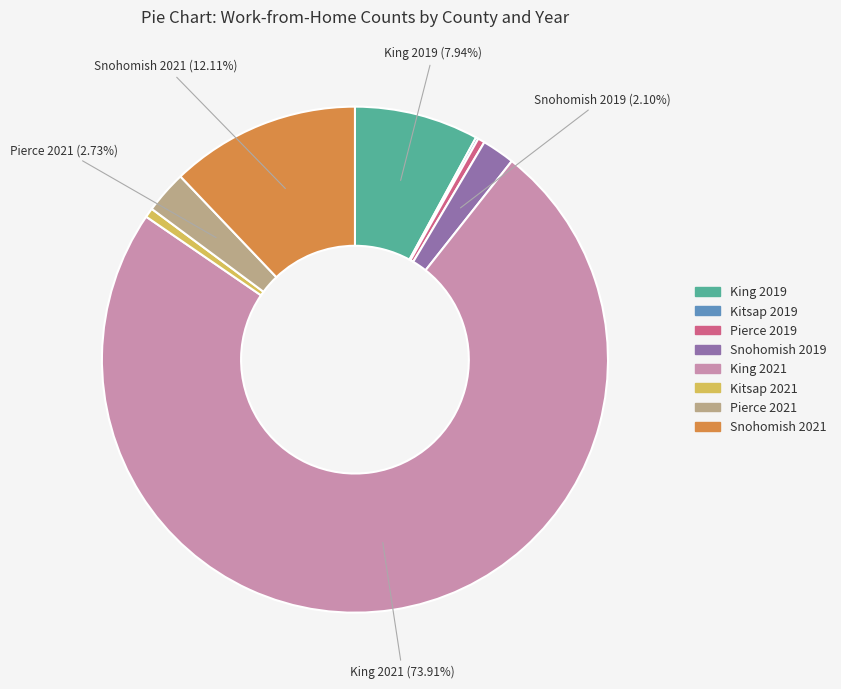

Do Snohomish 2021 and King 2019 together represent more than half of the pie?

No